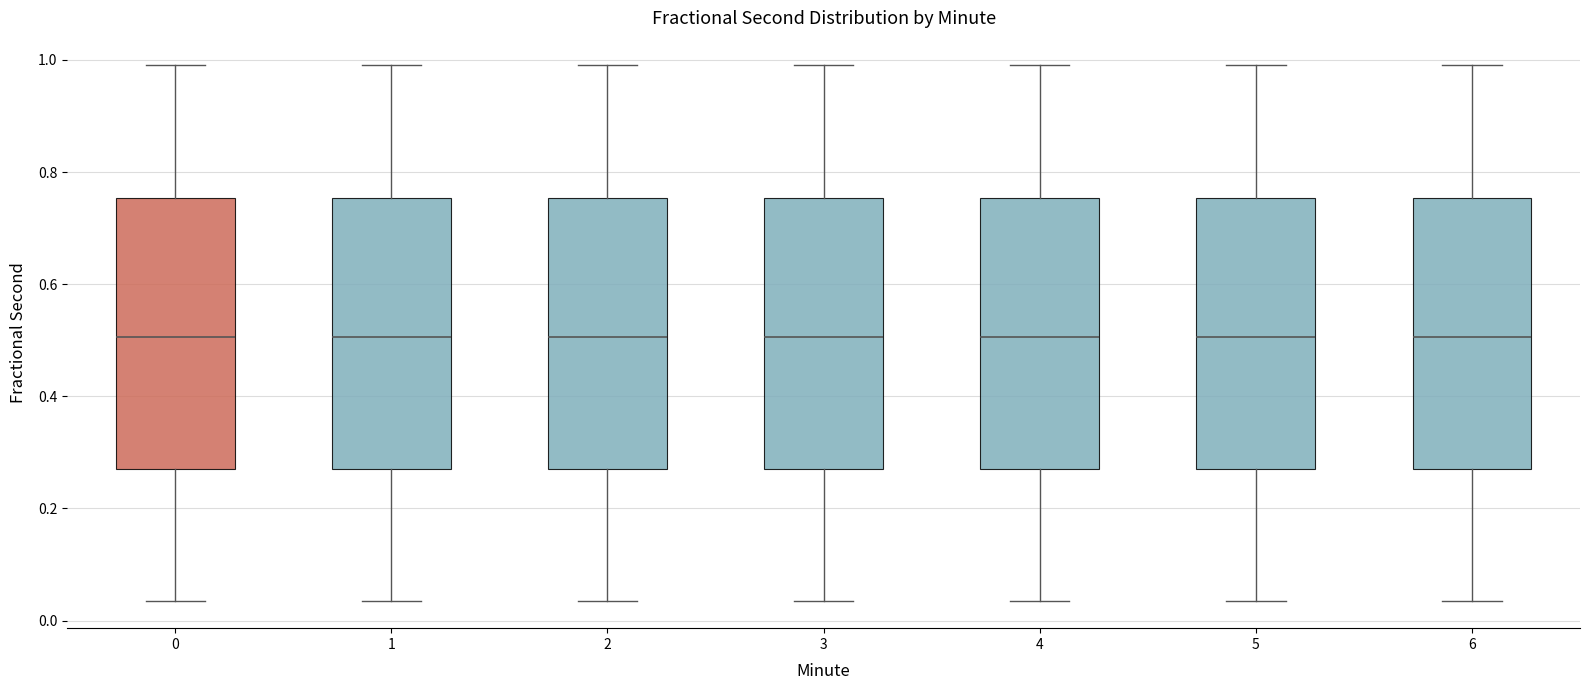

Reading left to right, transcribe this box plot: for each box, give where its median line is, the range the box spans, and where its two whiskers end, as read against the y-axis. The values are not printed on the chart, so give them approximately, as read against the axis.

0: median 0.50, box 0.28 to 0.76, whiskers 0.04 to 1.00
1: median 0.50, box 0.28 to 0.76, whiskers 0.04 to 1.00
2: median 0.50, box 0.28 to 0.76, whiskers 0.04 to 1.00
3: median 0.50, box 0.28 to 0.76, whiskers 0.04 to 1.00
4: median 0.50, box 0.28 to 0.76, whiskers 0.04 to 1.00
5: median 0.50, box 0.28 to 0.76, whiskers 0.04 to 1.00
6: median 0.50, box 0.28 to 0.76, whiskers 0.04 to 1.00